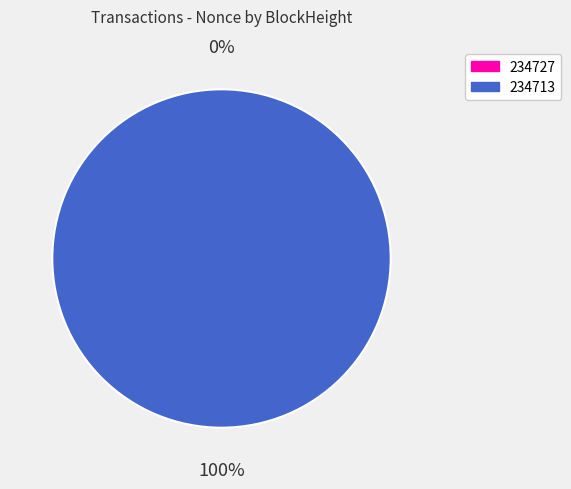

To the nearest percent, what is the combined percentage of 234727 and 234713?

100%